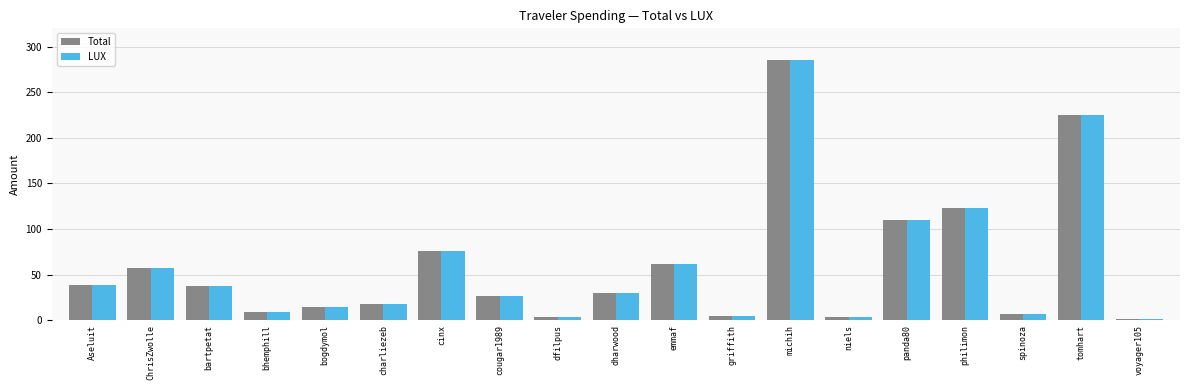

Are the bars horizontal?

No